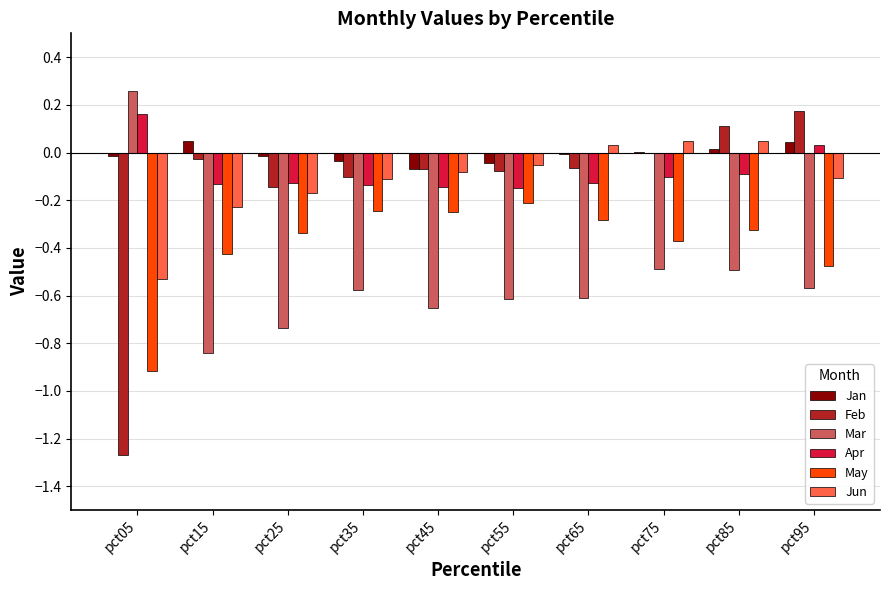

What is the approximate value of May at pct05?

-0.9